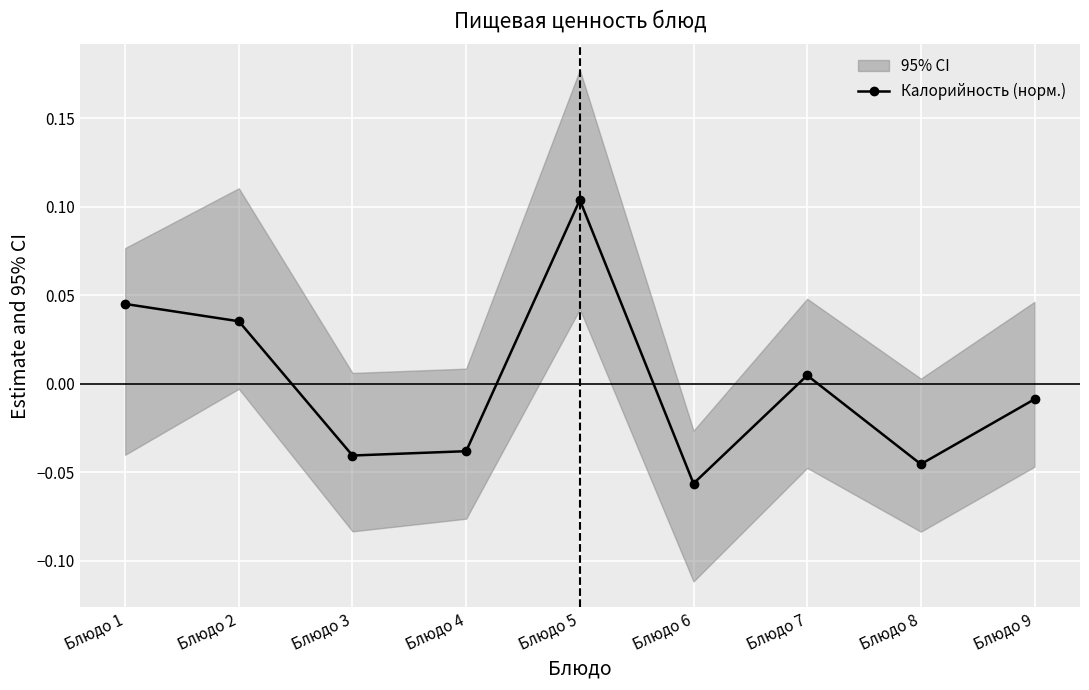

What is the sum of the values at Блюдо 9 and Блюдо 6?

-0.1